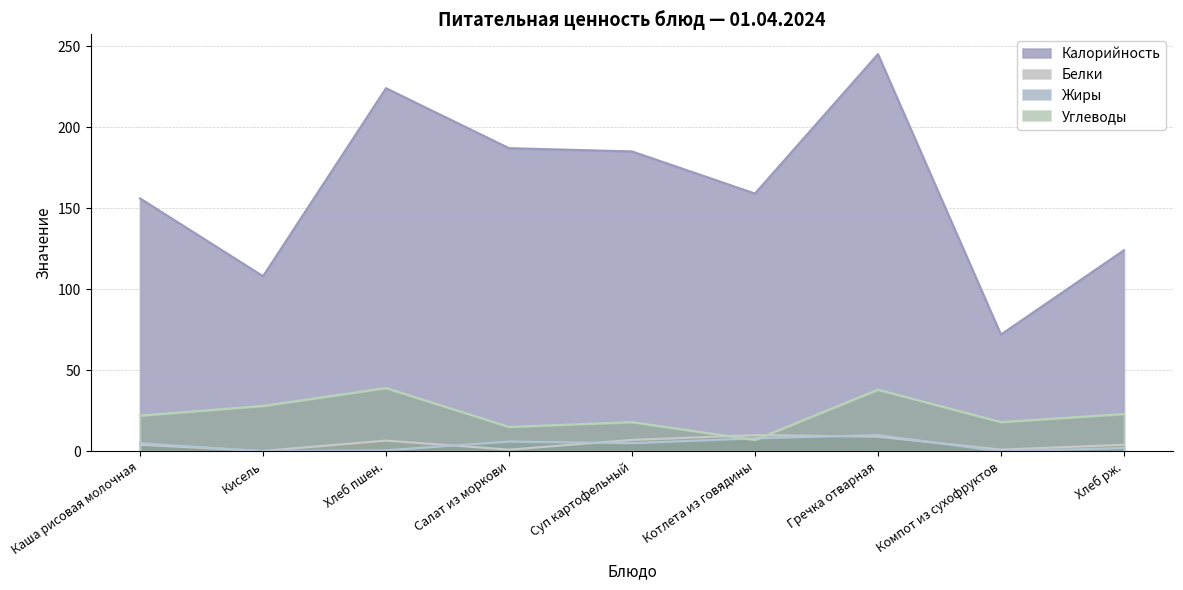

What is the difference between the Калорийность values at Хлеб рж. and Суп картофельный?

61.0